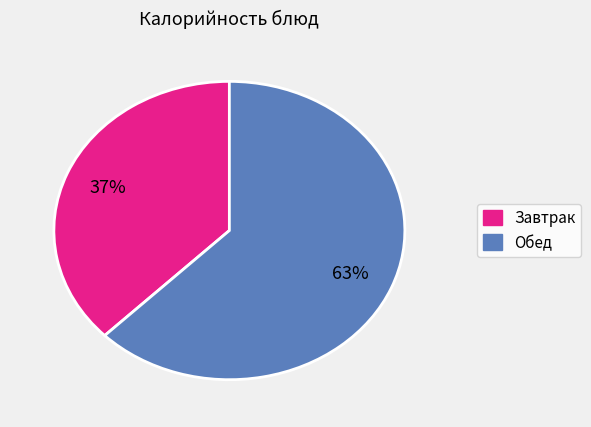

Does any single category account for the majority?

Yes